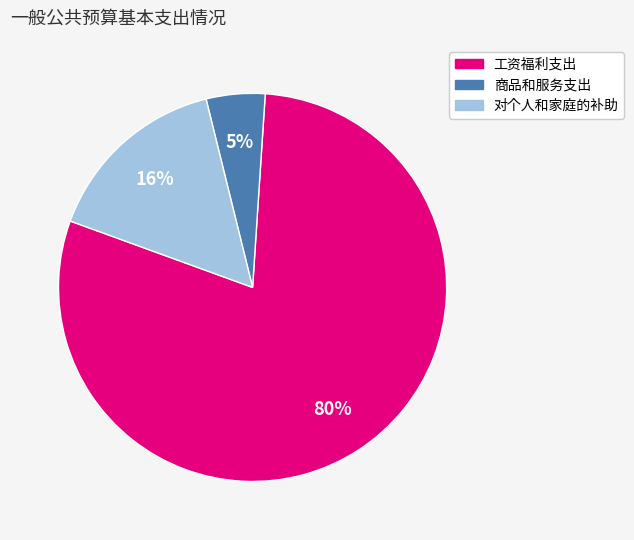

Which slice represents more than half of the pie?

工资福利支出